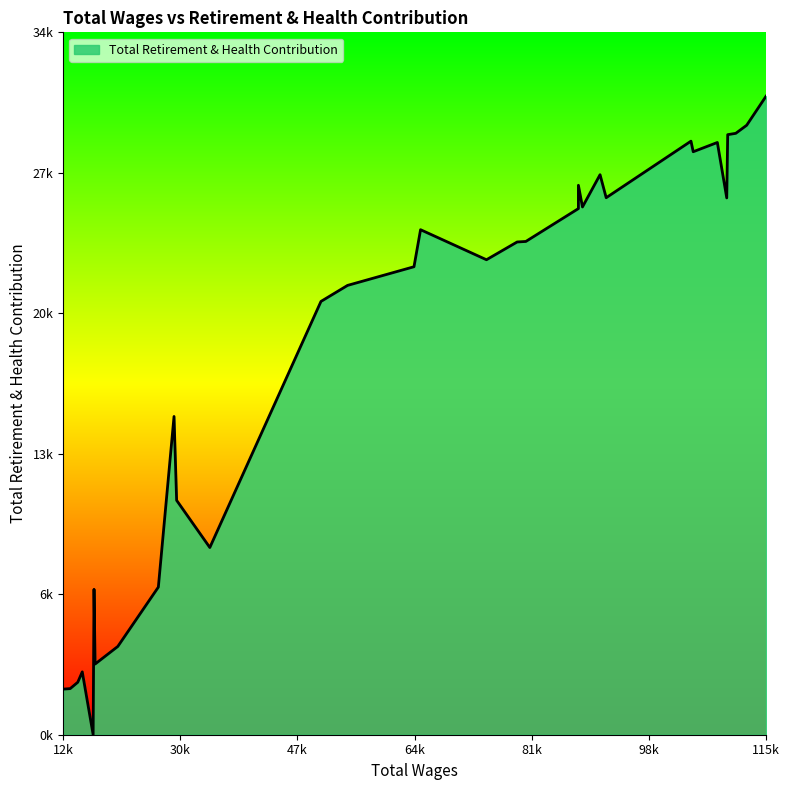

Approximately how many times larger is the value at 0 compared to 3?

1.1